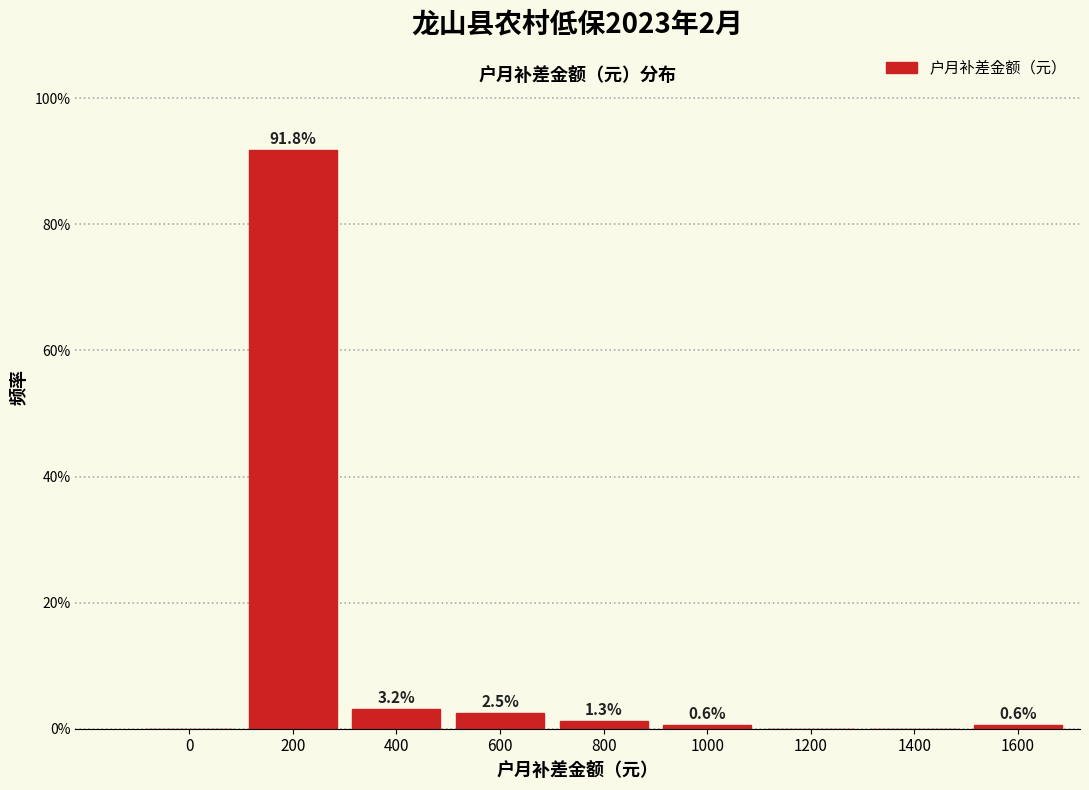

Are the bars horizontal?

No